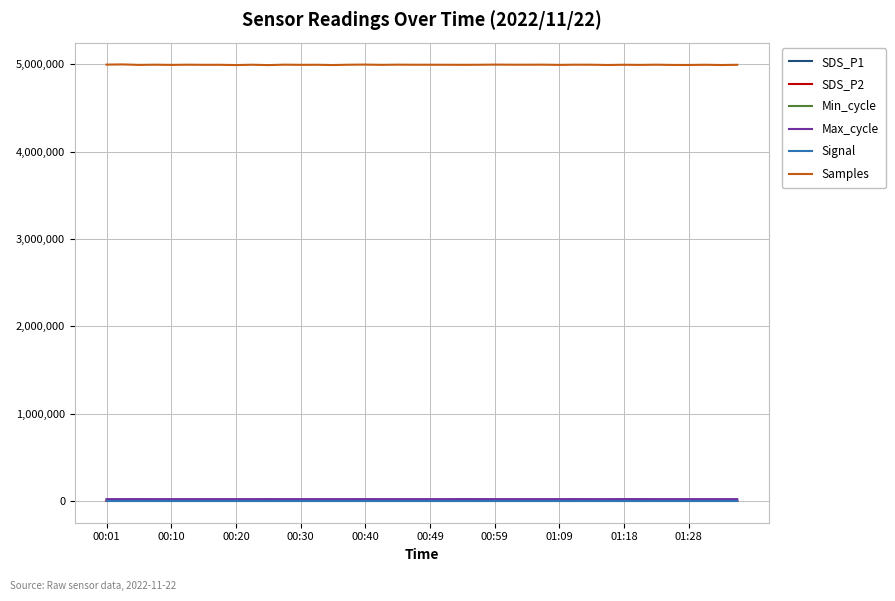

True or false: SDS_P2 and Samples cross at least once.

False